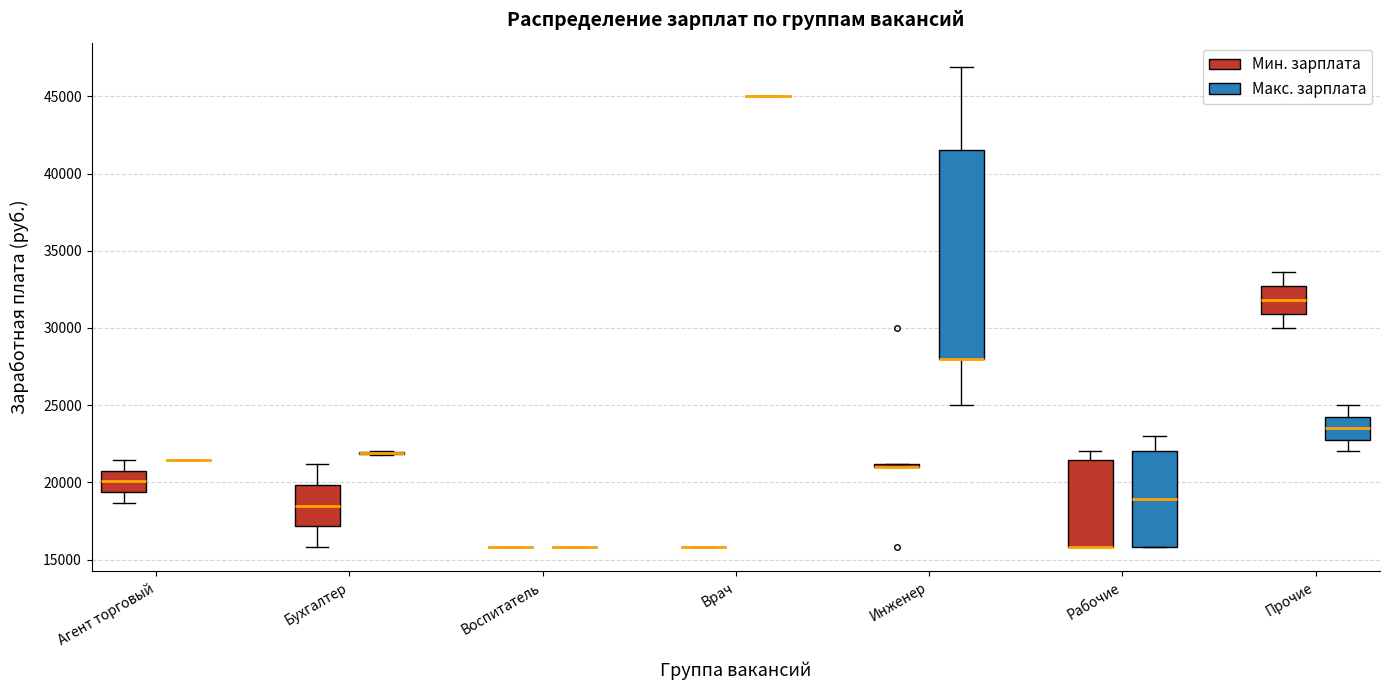

Reading left to right, read every box against the y-axis: the position of its median line, the range the box covers, and the ends of its whiskers. The values are not printed on the chart, so give them approximately, as read against the axis.

Агент торговый (Мин. зарплата): median 20000, box 19500 to 21000, whiskers 18500 to 21500
Агент торговый (Макс. зарплата): box collapsed to a line at 21500, whiskers 21500 to 21500
Бухгалтер (Мин. зарплата): median 18500, box 17000 to 20000, whiskers 16000 to 21000
Бухгалтер (Макс. зарплата): box collapsed to a line at 22000, whiskers 22000 to 22000
Воспитатель (Мин. зарплата): box collapsed to a line at 16000, whiskers 16000 to 16000
Воспитатель (Макс. зарплата): box collapsed to a line at 16000, whiskers 16000 to 16000
Врач (Мин. зарплата): box collapsed to a line at 16000, whiskers 16000 to 16000
Врач (Макс. зарплата): box collapsed to a line at 45000, whiskers 45000 to 45000
Инженер (Мин. зарплата): box collapsed to a line at 21000, whiskers 21000 to 21000
Инженер (Макс. зарплата): median 28000 (drawn on the box's lower edge), box 28000 to 41500, whiskers 25000 to 47000
Рабочие (Мин. зарплата): median 16000 (drawn on the box's lower edge), box 16000 to 21500, whiskers 16000 to 22000
Рабочие (Макс. зарплата): median 19000, box 16000 to 22000, whiskers 16000 to 23000
Прочие (Мин. зарплата): median 32000, box 31000 to 32500, whiskers 30000 to 33500
Прочие (Макс. зарплата): median 23500, box 23000 to 24500, whiskers 22000 to 25000